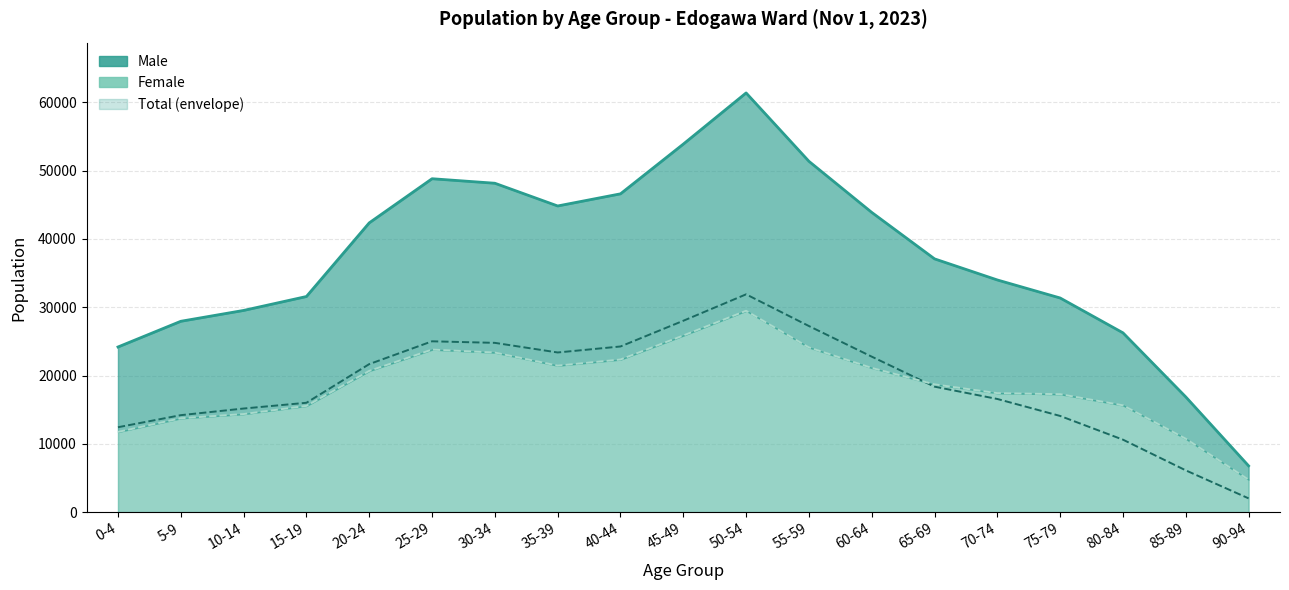

What is the sum of the Total values at 35-39 and 70-74?

78798